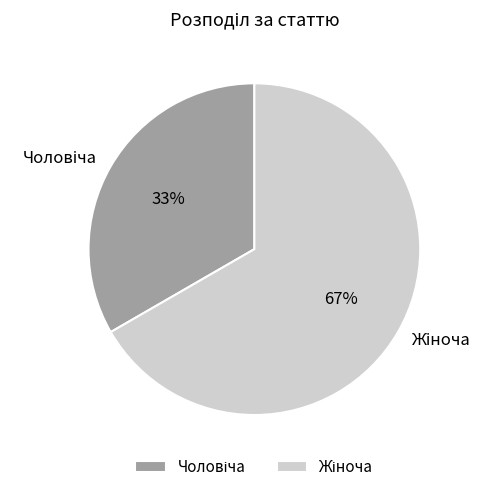

Does any single category account for the majority?

Yes